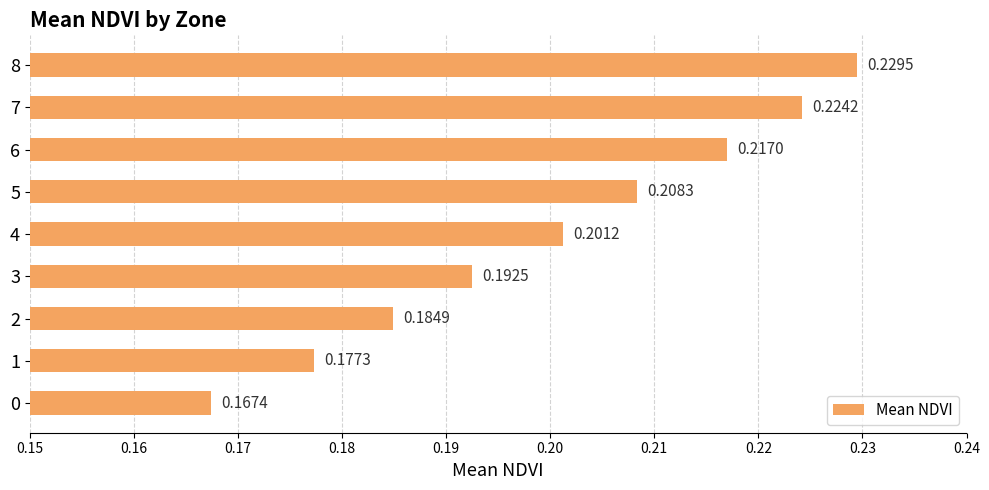

Rank the categories by value from lowest to highest.

0, 1, 2, 3, 4, 5, 6, 7, 8